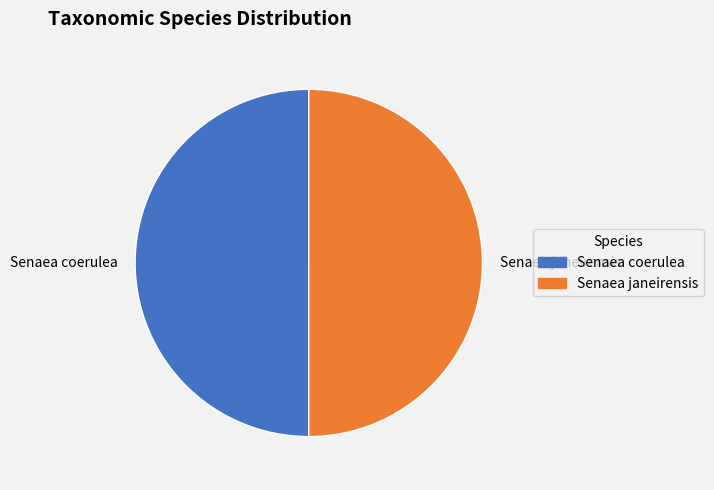

How many slices are in this pie chart?

2